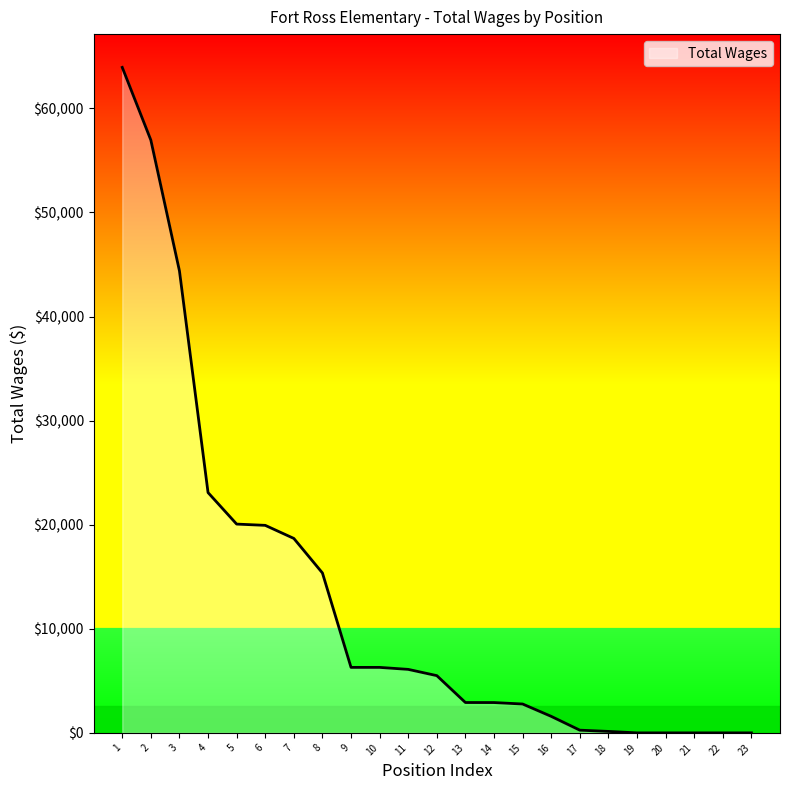

Is it true that the value at 20 is 0?

True